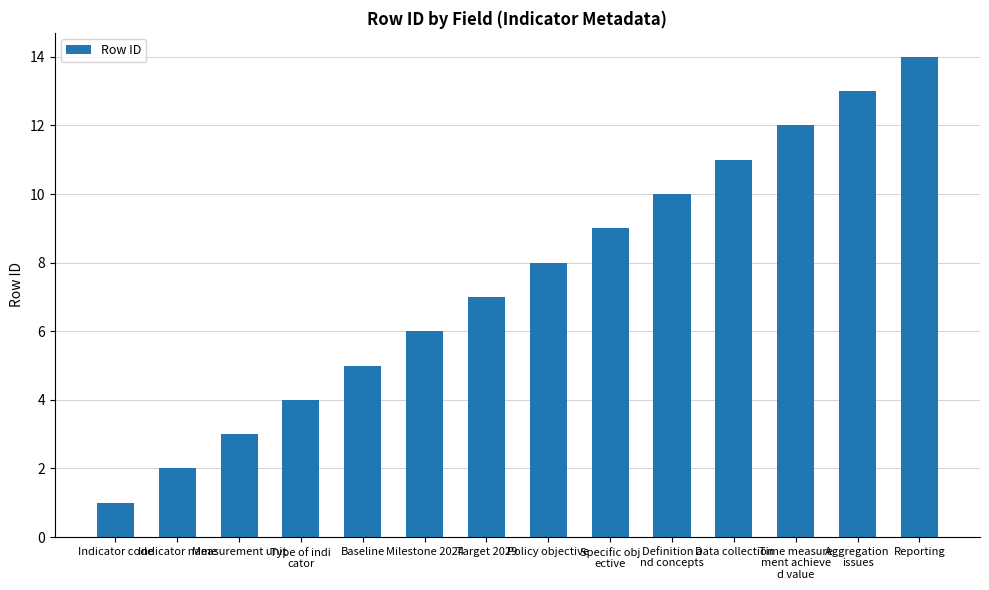

What is the change in value from Measurement unit to Policy objective?

+5